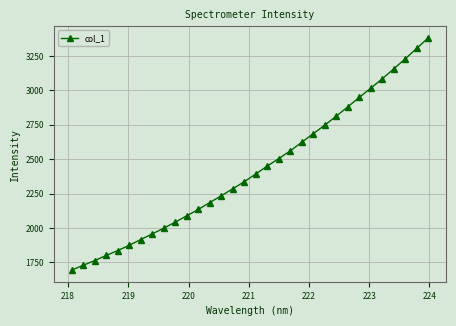

What is the minimum value shown in the chart?

1694.6